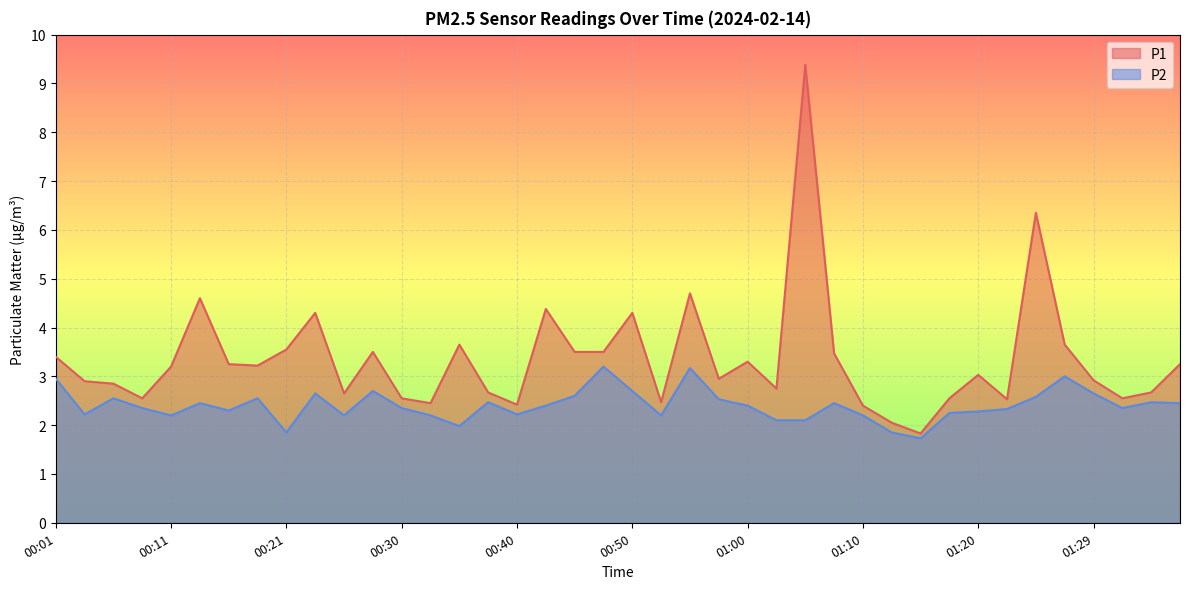

What is the smallest value displayed?

1.7